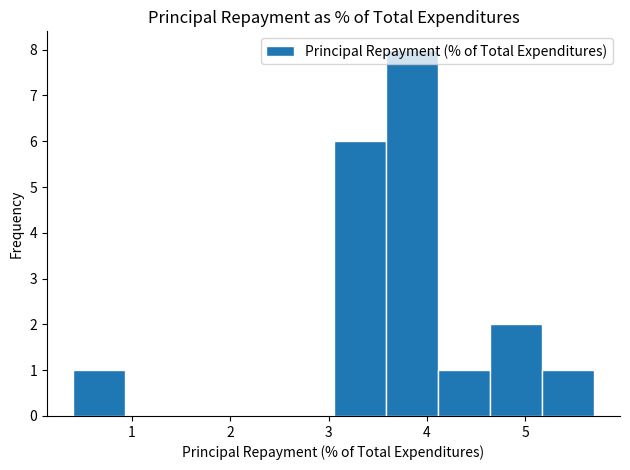

Reading left to right, transcribe this chart: for each bar, give the range it covers on the x-axis and its height. Neither the bar edges nor the heights are printed on the chart, so give them approximately, as read against the axes.

0.40 to 0.93: 1
0.93 to 1.46: 0
1.46 to 1.99: 0
1.99 to 2.52: 0
2.52 to 3.05: 0
3.05 to 3.58: 6
3.58 to 4.11: 8
4.11 to 4.64: 1
4.64 to 5.17: 2
5.17 to 5.70: 1